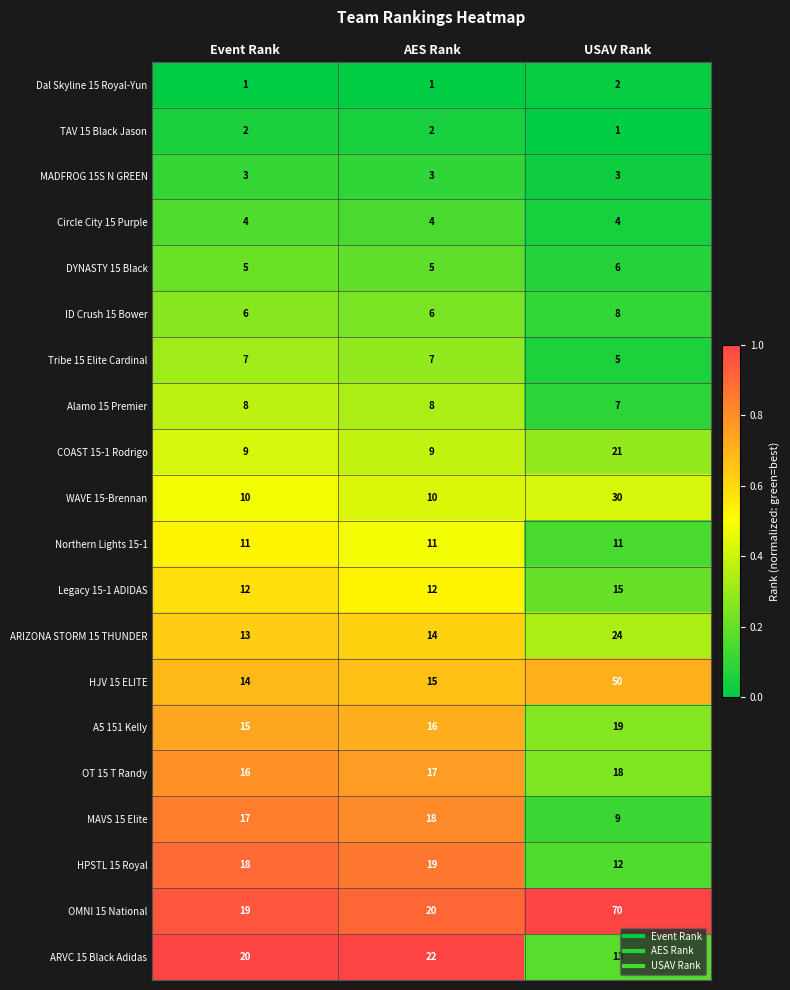

Which category has the lowest value in the HPSTL 15 Royal series?

USAV Rank